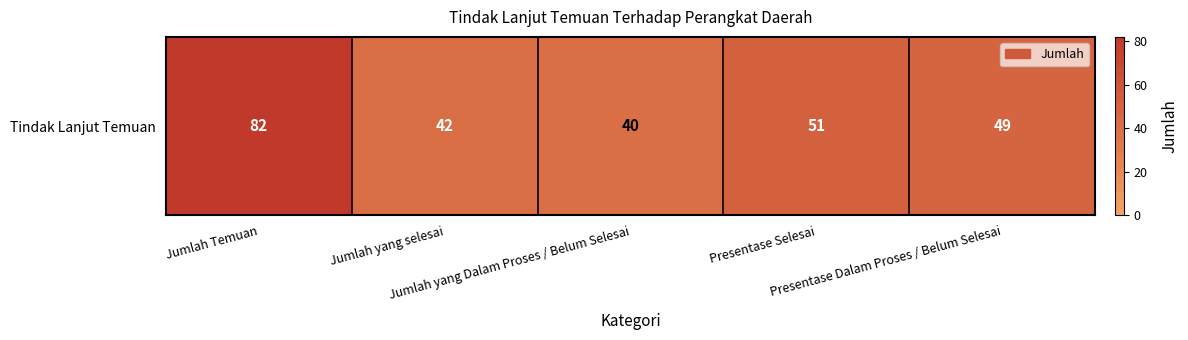

Reading right to left, extract all data points from this chart.

Presentase Dalam Proses / Belum Selesai=49	Presentase Selesai=51	Jumlah yang Dalam Proses / Belum Selesai=40	Jumlah yang selesai=42	Jumlah Temuan=82